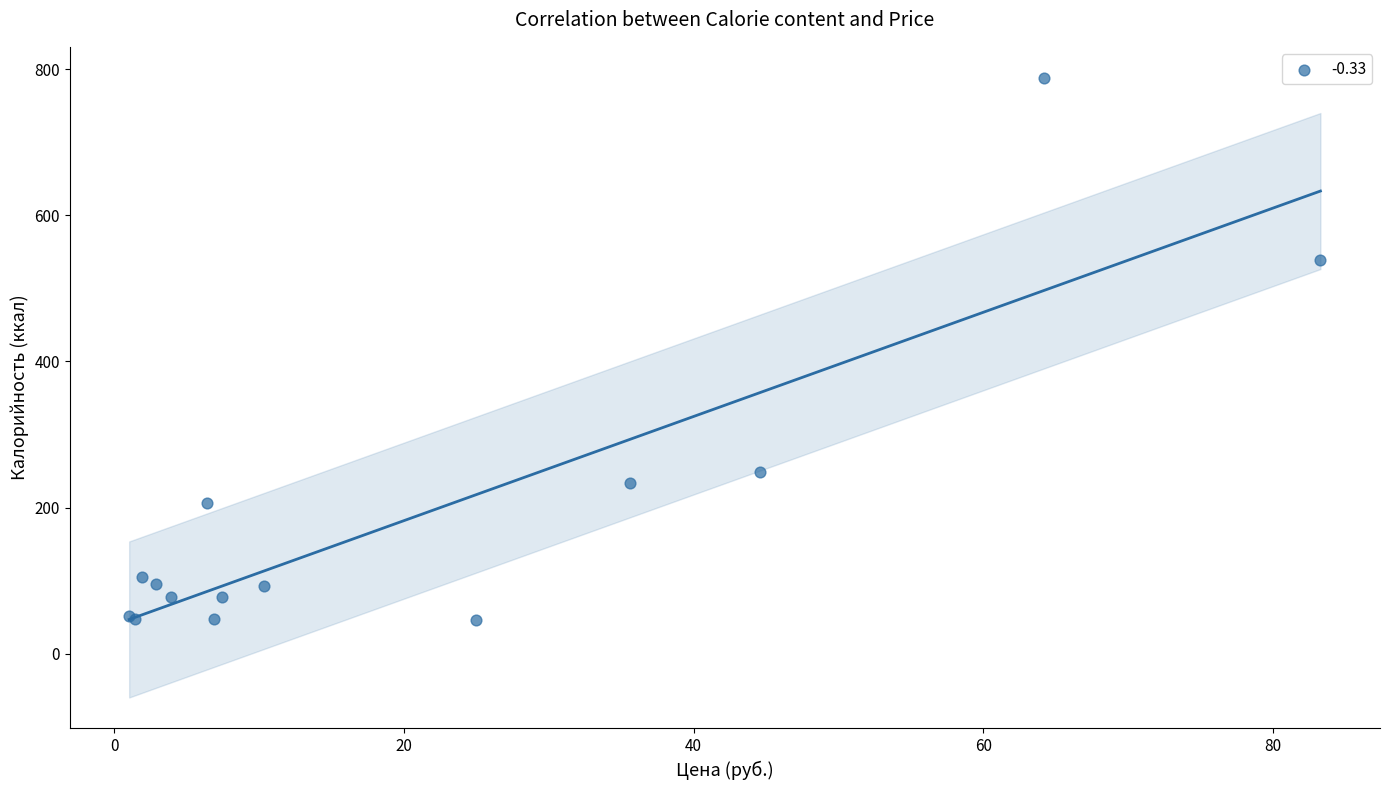

What Y value in the scatter plot is closest to 416?

539.2